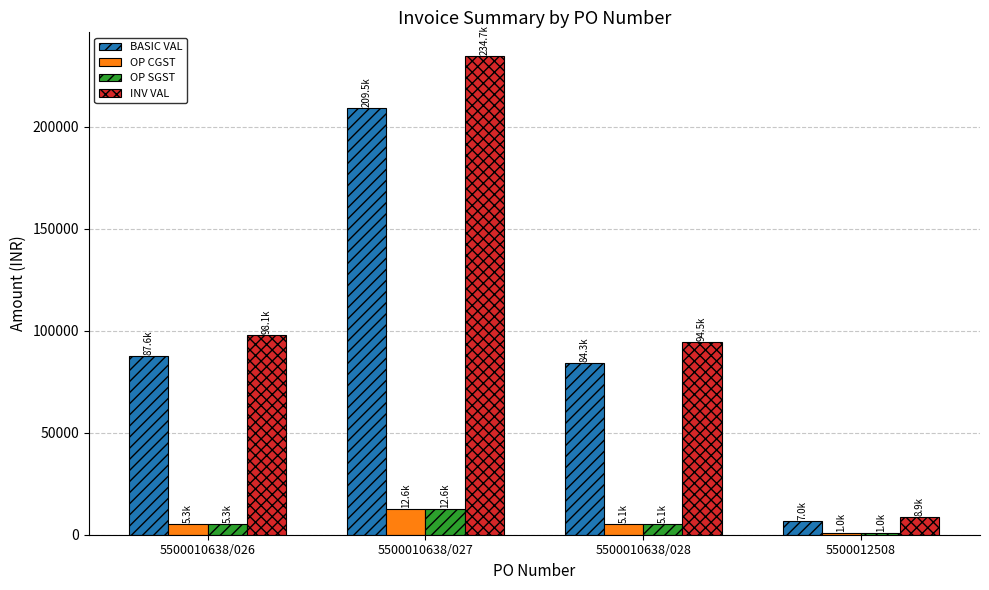

Between 5500010638/026 and 5500010638/027, which series saw the biggest shift?

INV VAL